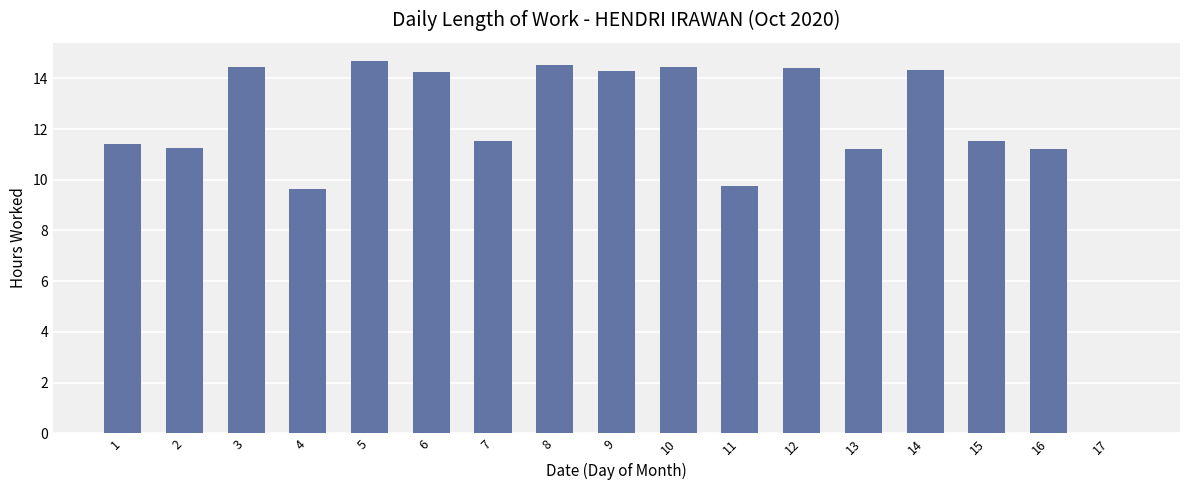

What is the ratio of the value at 6 to the value at 13?

1.3